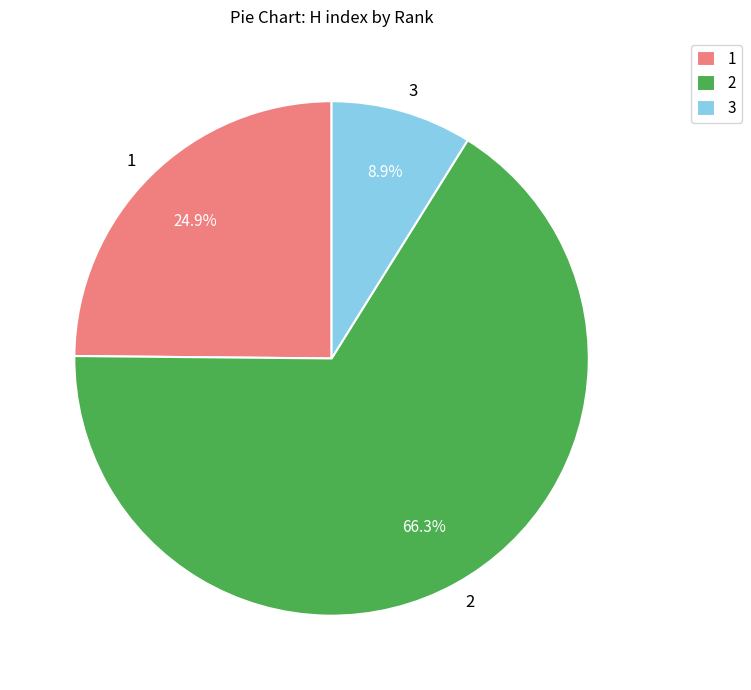

What portion of the pie excludes 1?

75.1%